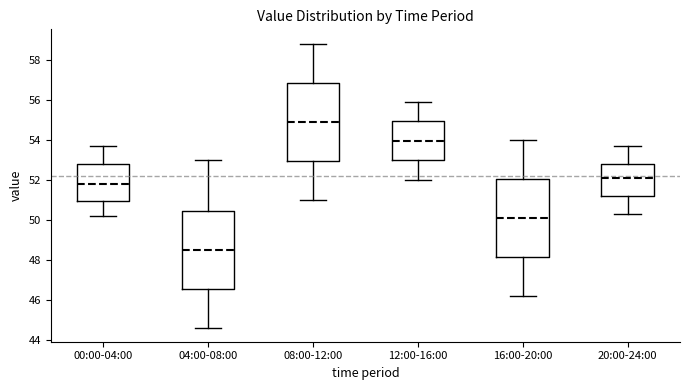

Reading left to right, transcribe this box plot: for each box, give where its median line is, the range the box spans, and where its two whiskers end, as read against the y-axis. The values are not printed on the chart, so give them approximately, as read against the axis.

00:00-04:00: median 51.8, box 51.0 to 52.8, whiskers 50.2 to 53.8
04:00-08:00: median 48.6, box 46.6 to 50.4, whiskers 44.6 to 53.0
08:00-12:00: median 55.0, box 53.0 to 56.8, whiskers 51.0 to 58.8
12:00-16:00: median 54.0, box 53.0 to 55.0, whiskers 52.0 to 56.0
16:00-20:00: median 50.2, box 48.2 to 52.0, whiskers 46.2 to 54.0
20:00-24:00: median 52.2, box 51.2 to 52.8, whiskers 50.4 to 53.8